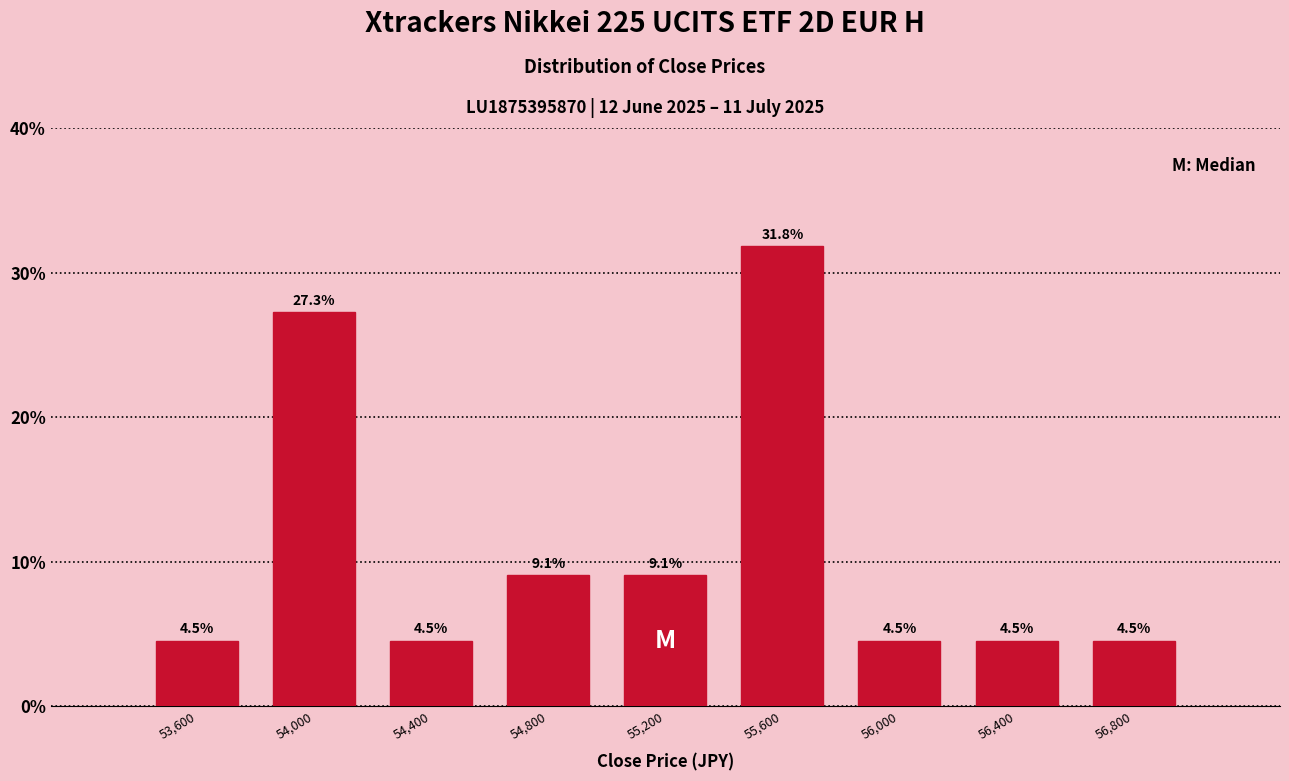

Reading left to right, transcribe this chart: for each bar, give the range it covers on the x-axis and its height.

53400 to 53800: 4.5
53800 to 54200: 27.3
54200 to 54600: 4.5
54600 to 55000: 9.1
55000 to 55400: 9.1
55400 to 55800: 31.8
55800 to 56200: 4.5
56200 to 56600: 4.5
56600 to 57000: 4.5